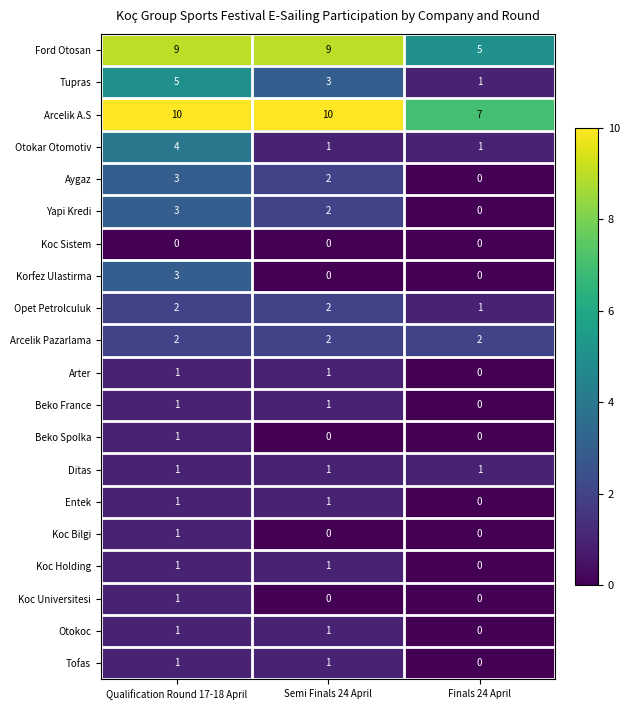

What is the approximate value of Ford Otosan at Qualification Round 17-18 April?

9